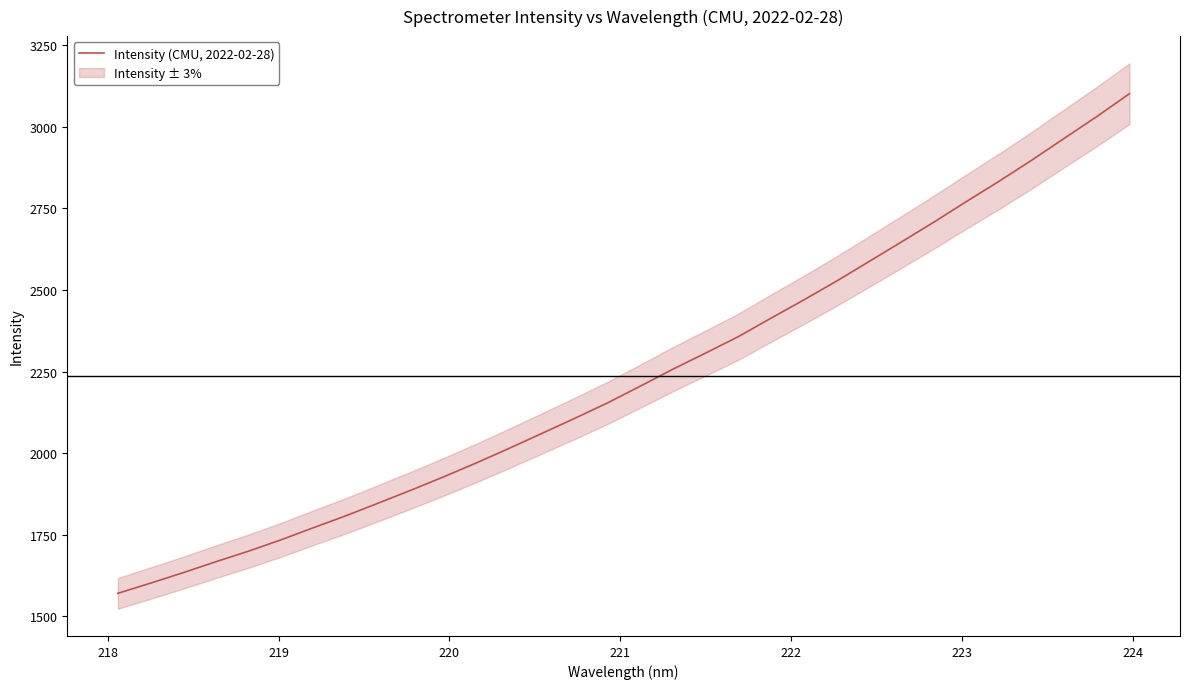

What is the minimum value for Intensity (CMU, 2022-02-28)?

1570.7